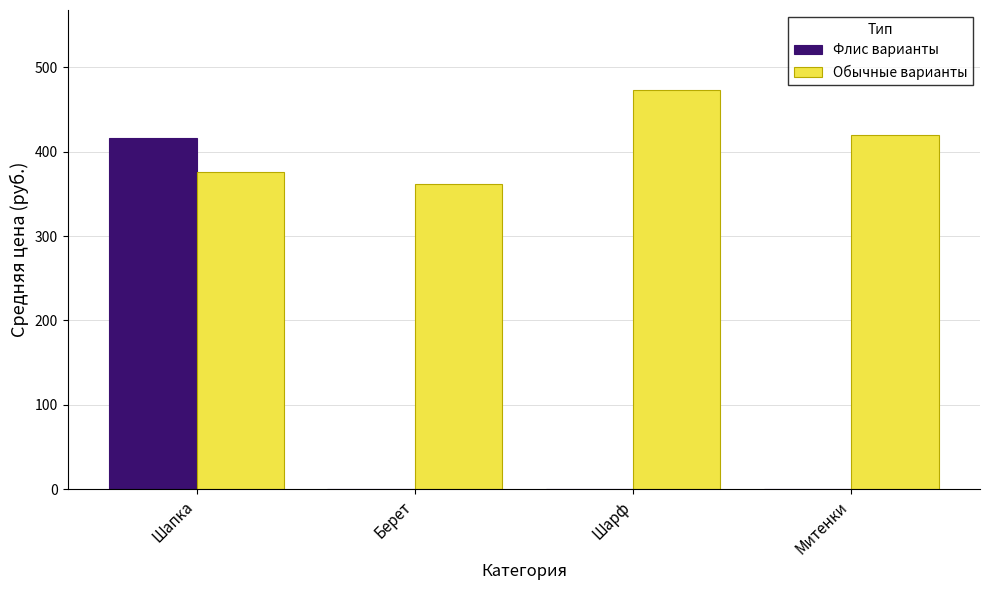

What is the total value across all series at Берет?

361.7